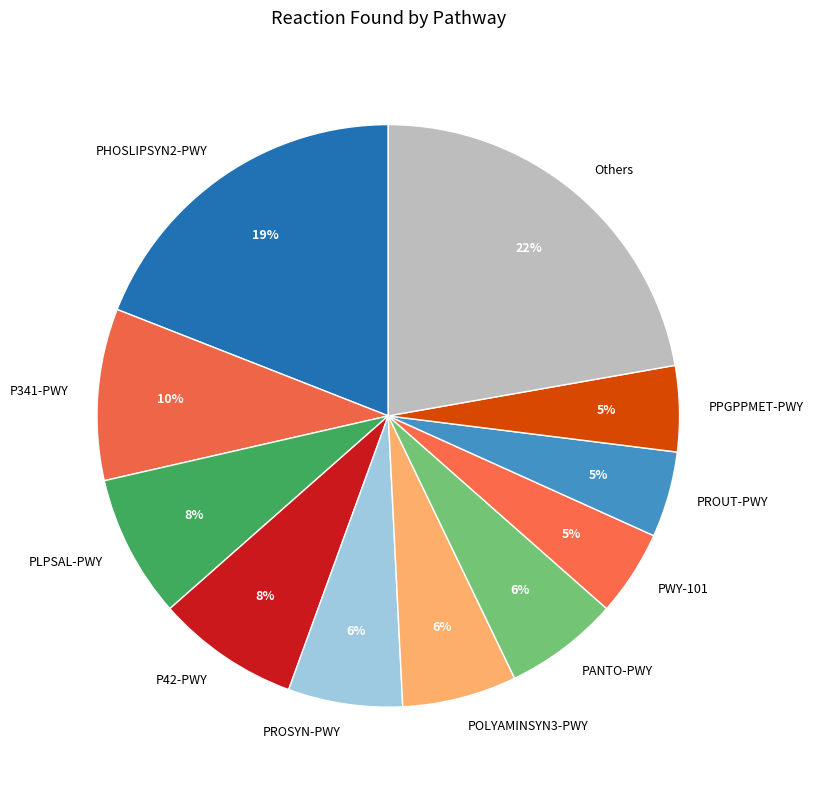

Which slice is the largest?

Others